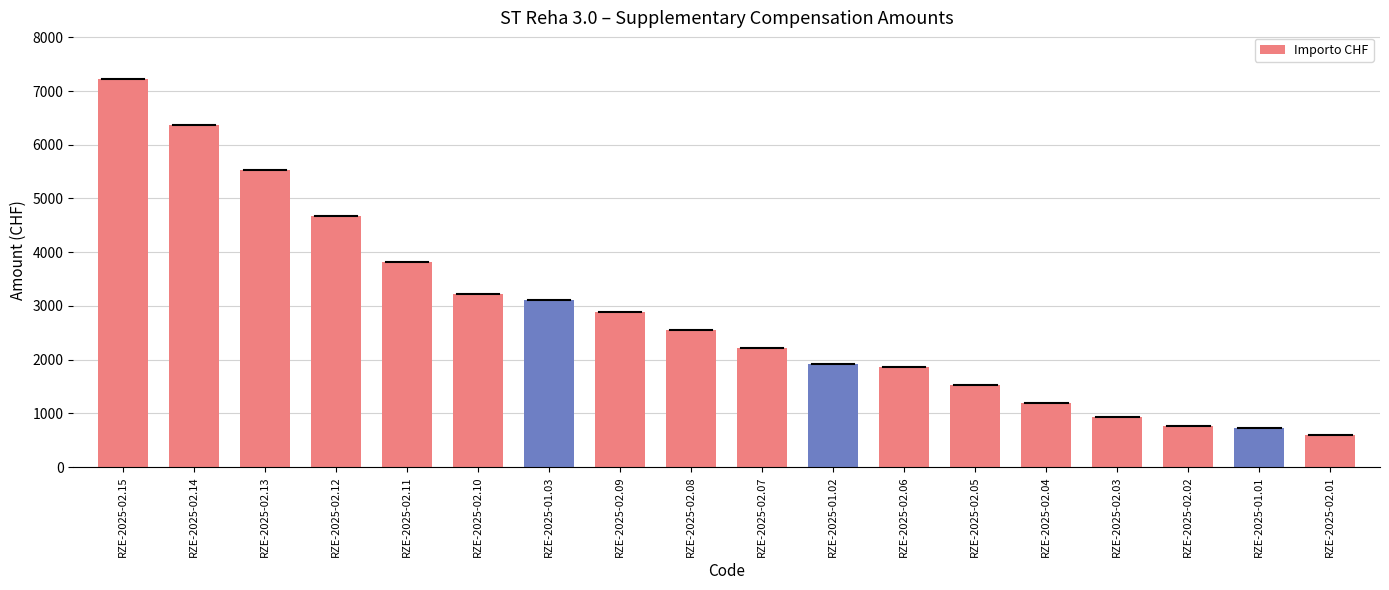

How many series are shown in this chart?

1